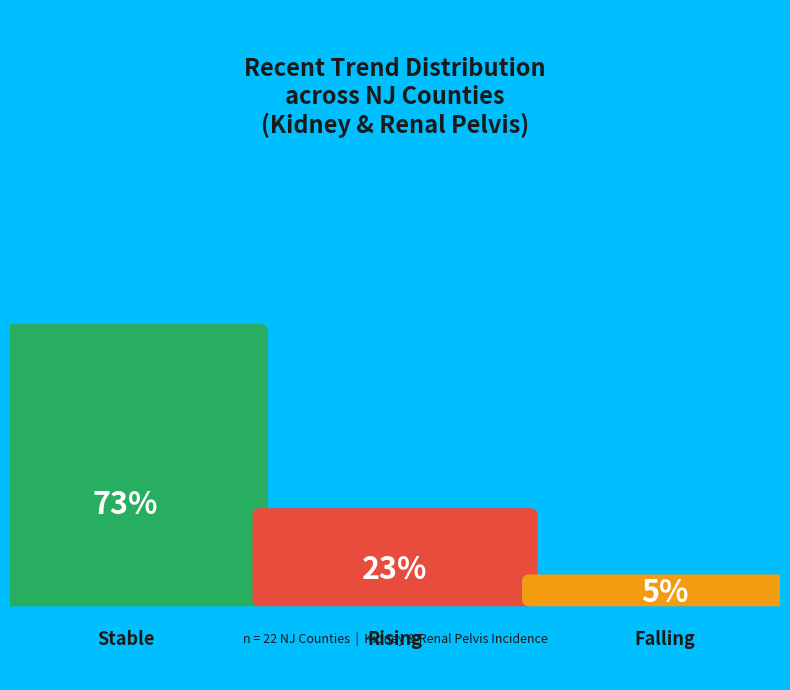

Is it true that stable is 60% of the pie?

False